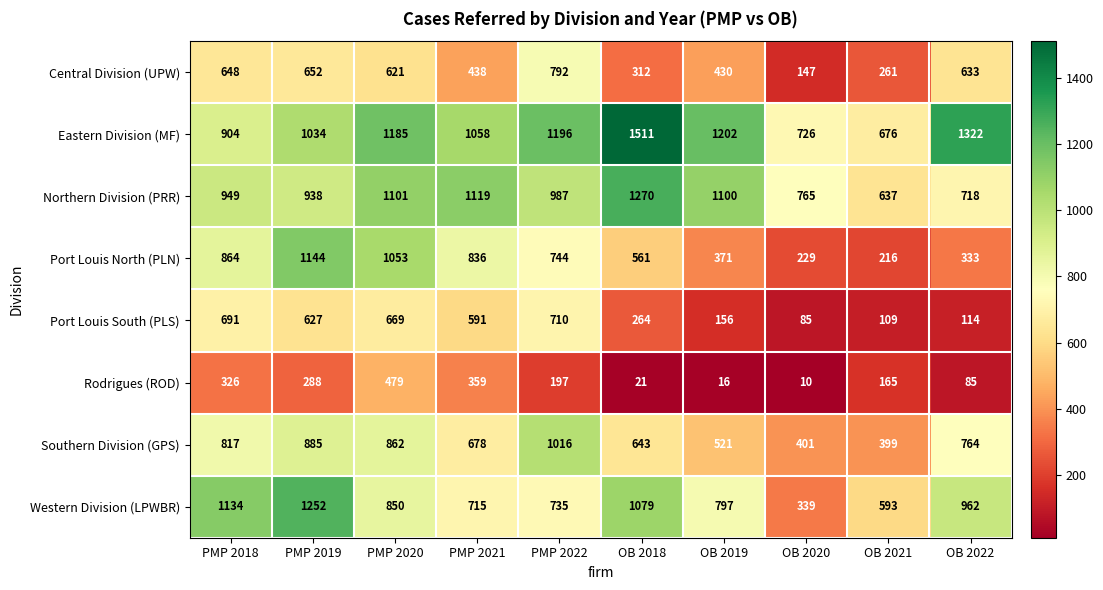

What is the difference between the maximum and minimum values in the Port Louis South (PLS) series?

625